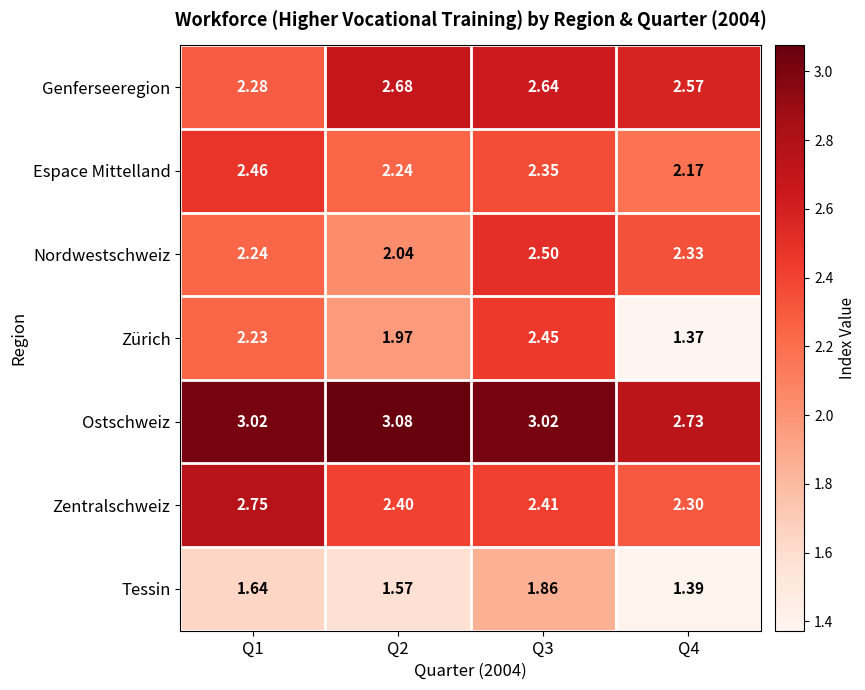

At Q2, list the series in order from largest to smallest.

Ostschweiz, Genferseeregion, Zentralschweiz, Espace Mittelland, Nordwestschweiz, Zürich, Tessin